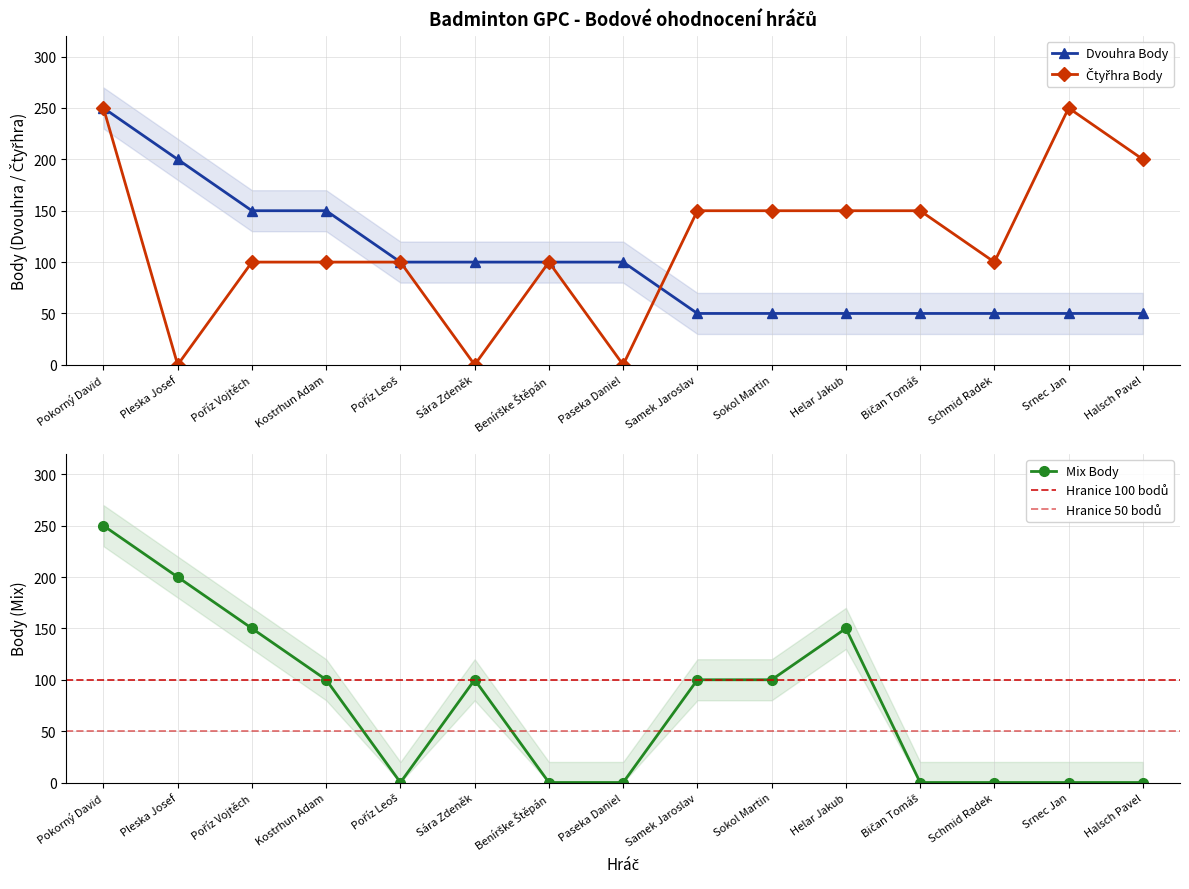

Reading left to right, extract all data points from this chart.

Dvouhra Body: Pokorný David=250	Pleska Josef=200	Poříz Vojtěch=150	Kostrhun Adam=150	Poříz Leoš=100	Sára Zdeněk=100	Benírške Štěpán=100	Paseka Daniel=100	Samek Jaroslav=50	Sokol Martin=50	Helar Jakub=50	Bičan Tomáš=50	Schmid Radek=50	Srnec Jan=50	Halsch Pavel=50
Čtyřhra Body: Pokorný David=250	Pleska Josef=0	Poříz Vojtěch=100	Kostrhun Adam=100	Poříz Leoš=100	Sára Zdeněk=0	Benírške Štěpán=100	Paseka Daniel=0	Samek Jaroslav=150	Sokol Martin=150	Helar Jakub=150	Bičan Tomáš=150	Schmid Radek=100	Srnec Jan=250	Halsch Pavel=200
Mix Body: Pokorný David=250	Pleska Josef=200	Poříz Vojtěch=150	Kostrhun Adam=100	Poříz Leoš=0	Sára Zdeněk=100	Benírške Štěpán=0	Paseka Daniel=0	Samek Jaroslav=100	Sokol Martin=100	Helar Jakub=150	Bičan Tomáš=0	Schmid Radek=0	Srnec Jan=0	Halsch Pavel=0